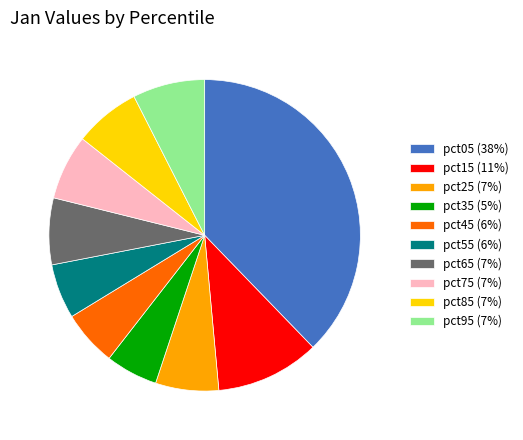

How many segments does this pie chart have?

10